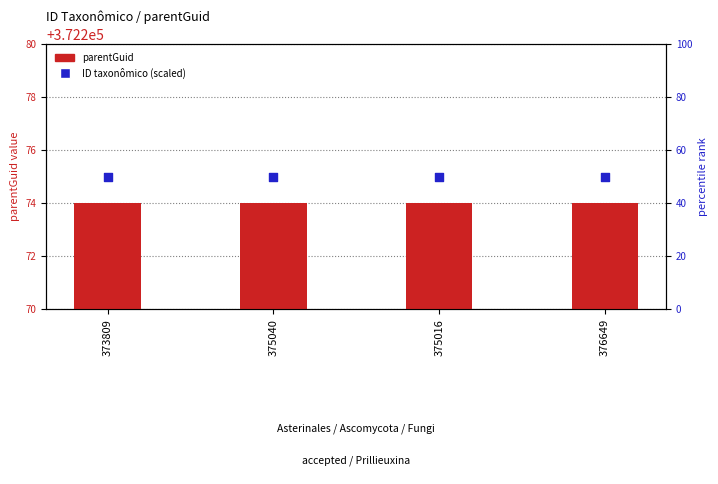

What is the total value across all series at 376649?

744549